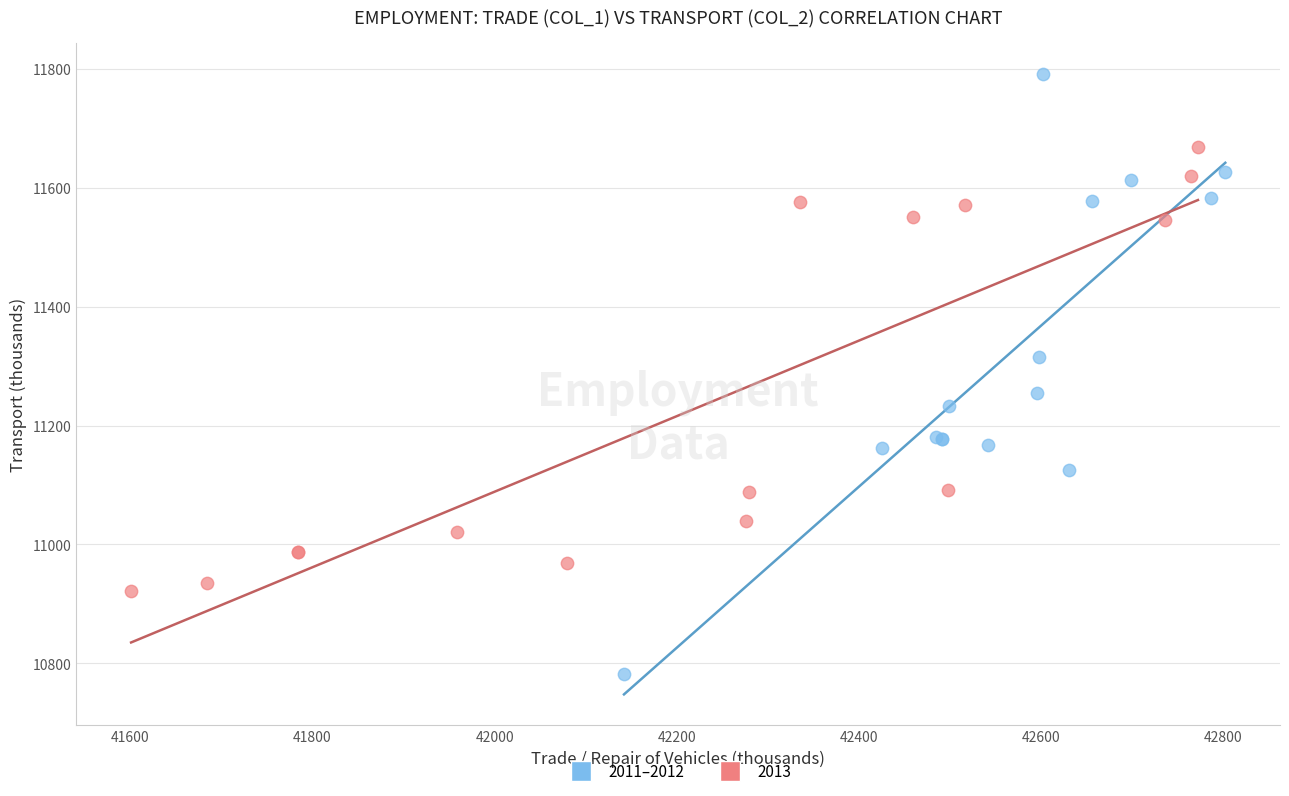

Which series has the widest spread of Y values?

2011–2012